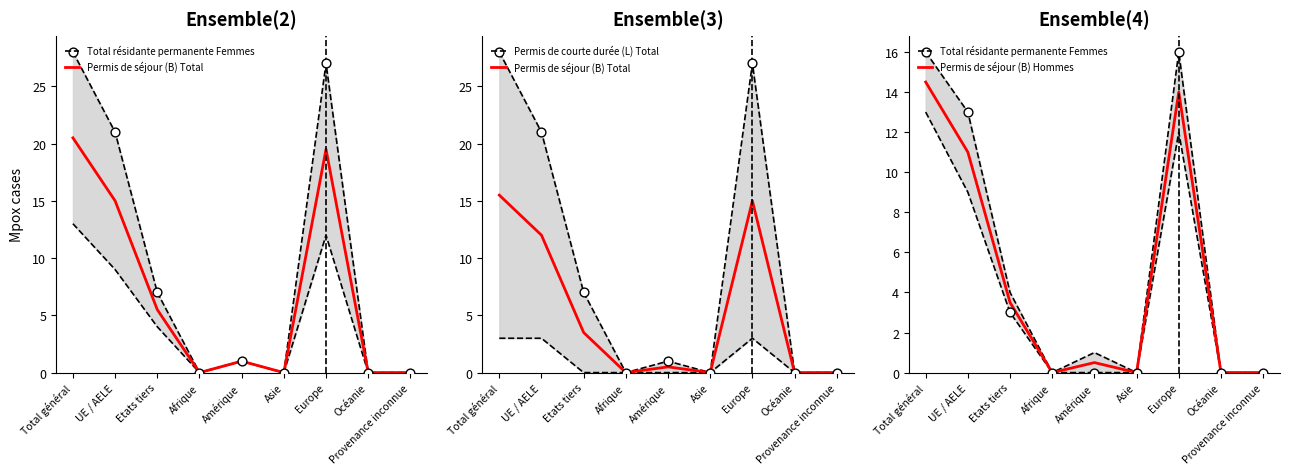

Which series contains the highest Y value?

Permis de courte durée (L) Total